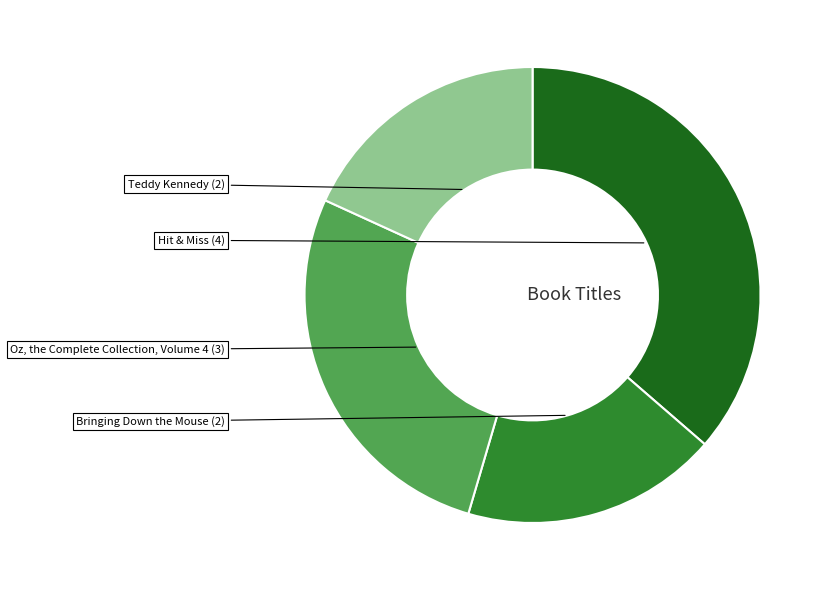

How many slices are in this pie chart?

4